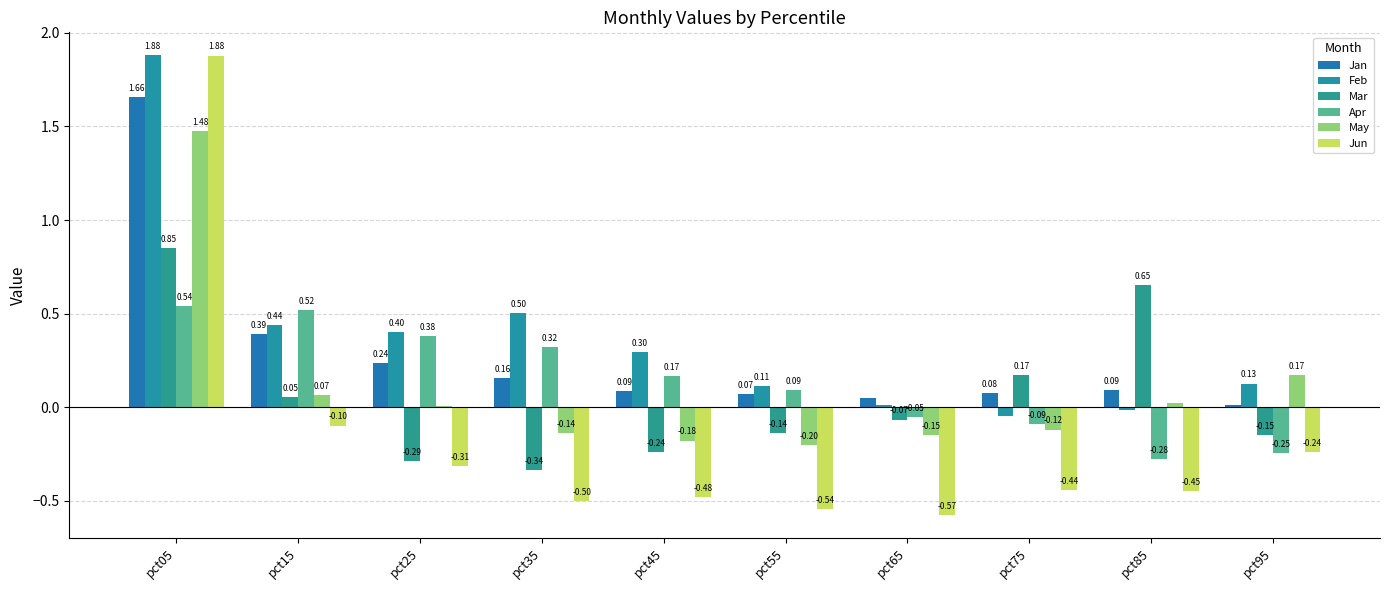

What is the total value across all series at pct05?

8.3